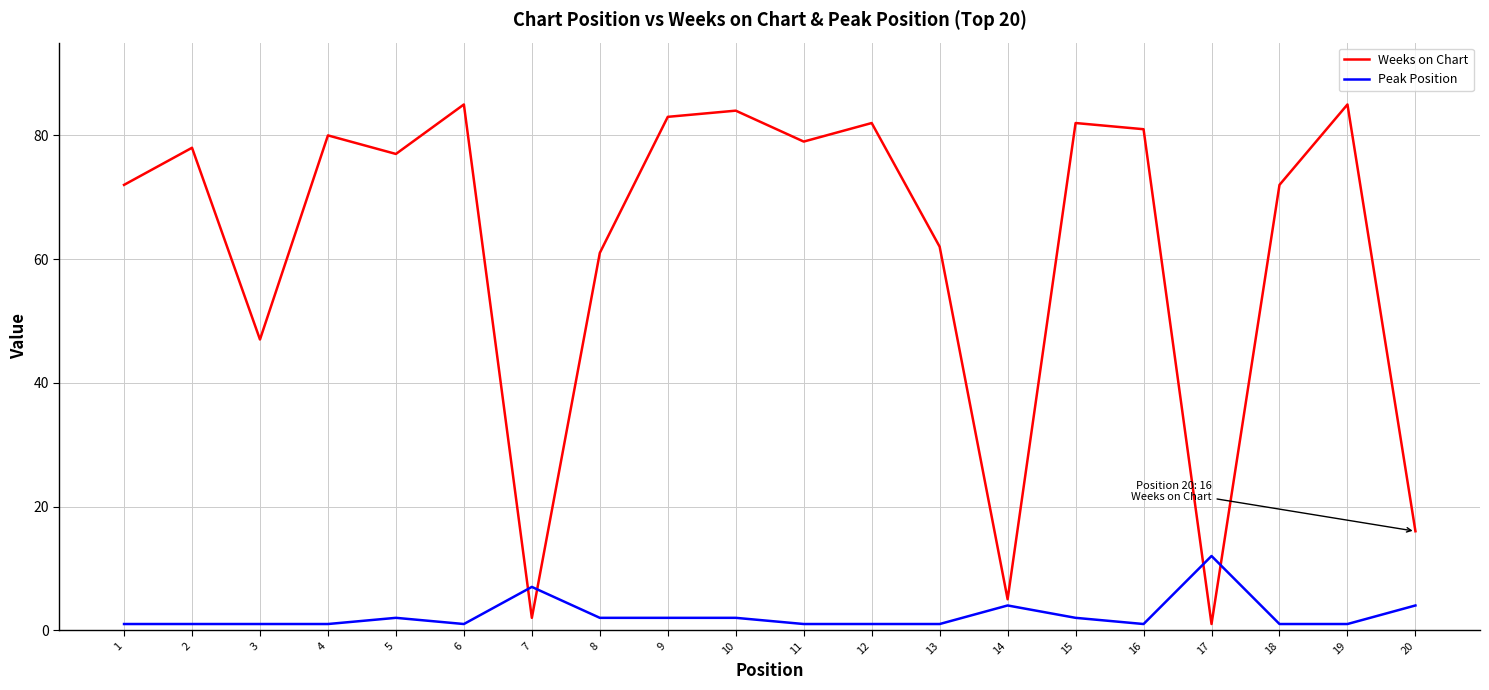

What is the maximum value shown in the chart?

85